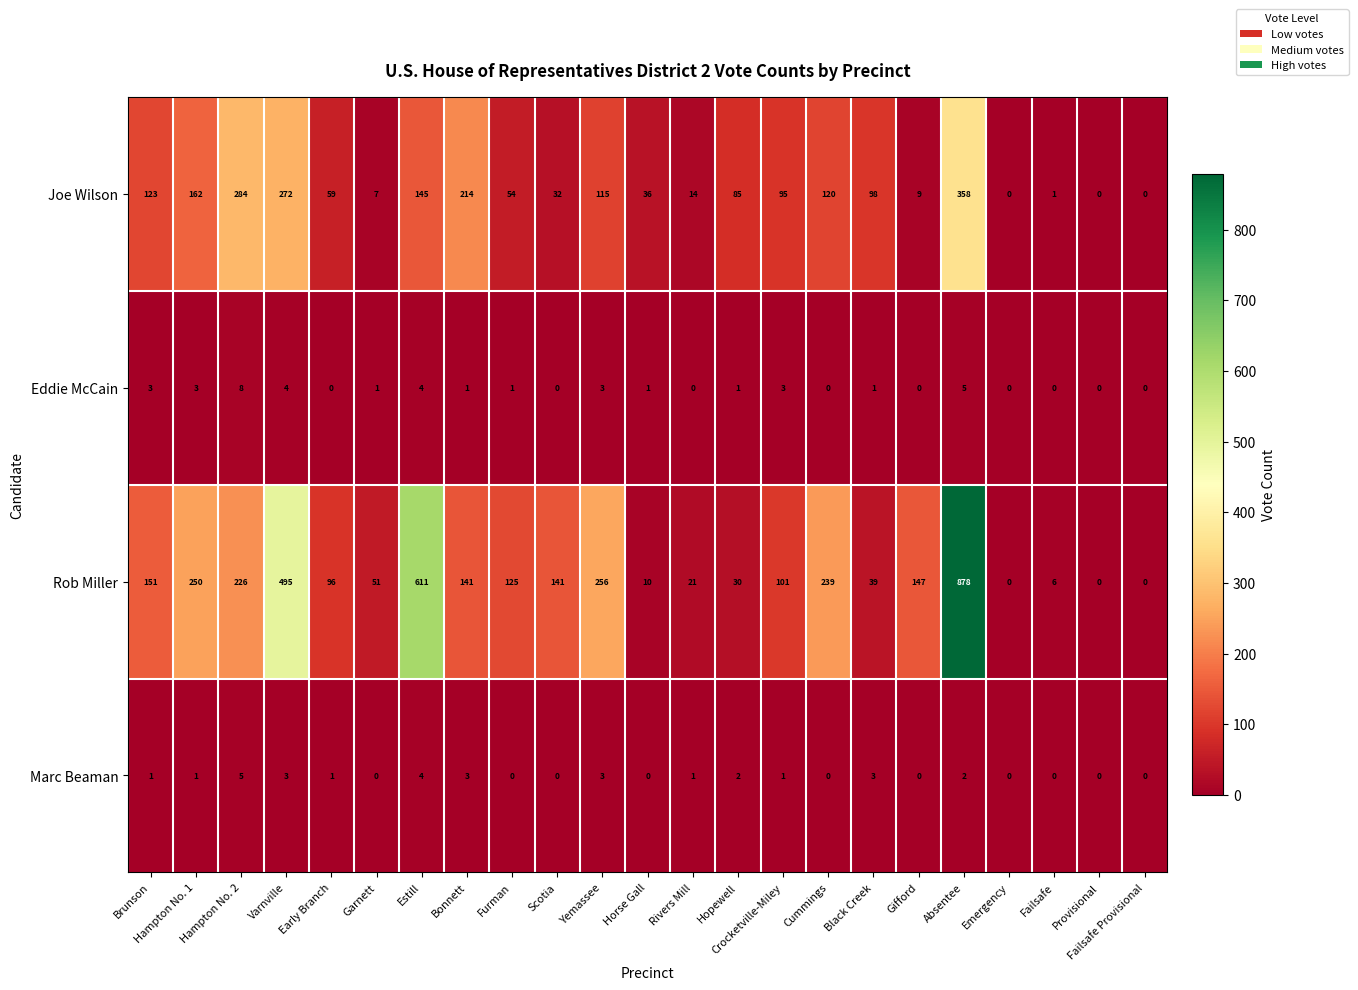

What is the greatest value displayed?

878